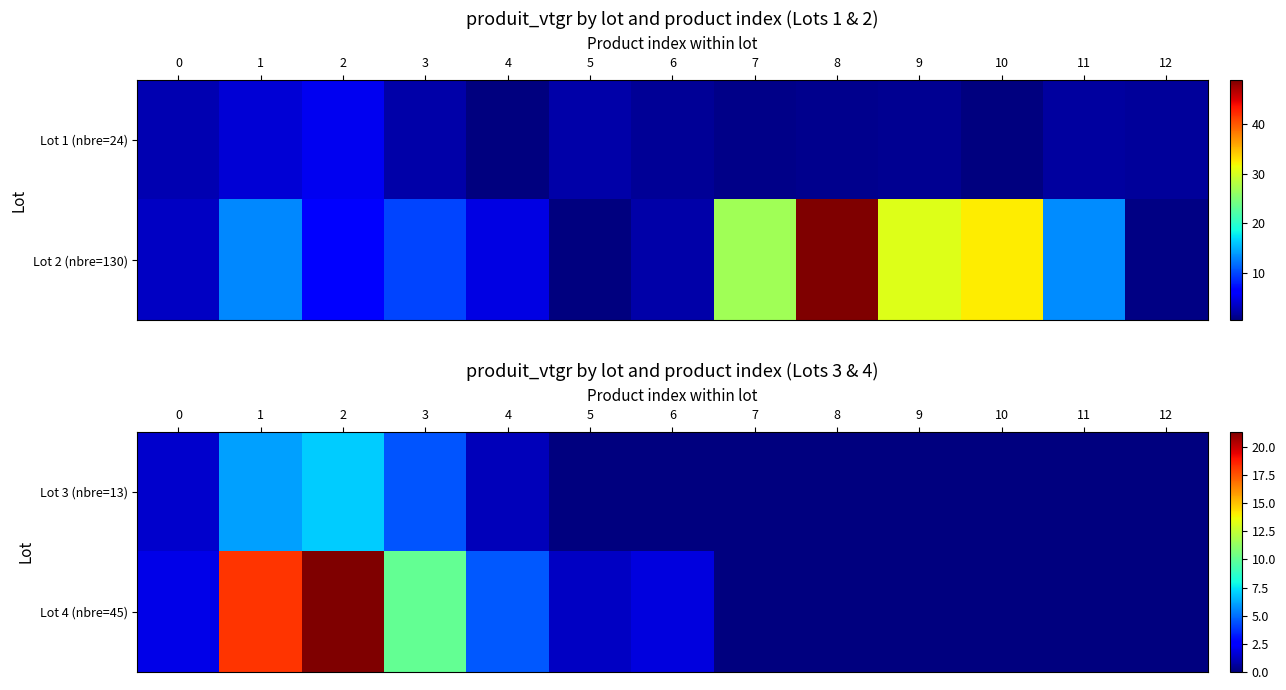

Rank the categories by Lot 4 (nbre=45) value from lowest to highest.

7, 8, 9, 10, 11, 12, 5, 6, 0, 4, 3, 1, 2